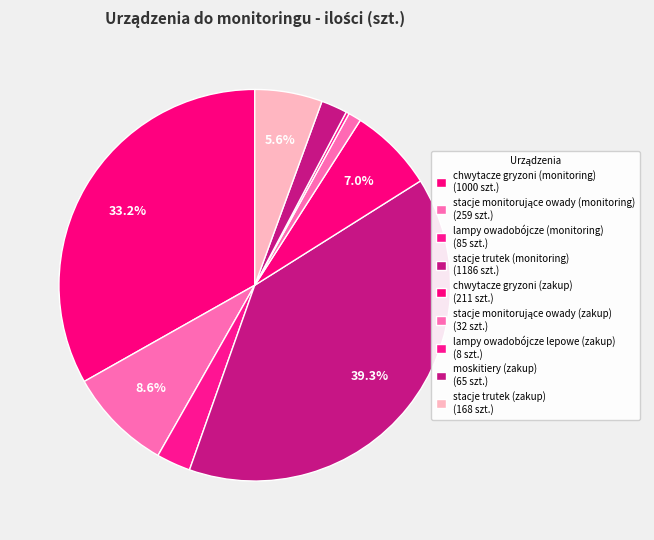

What is the change in value from chwytacze gryzoni (zakup) to moskitiery (zakup)?

-146